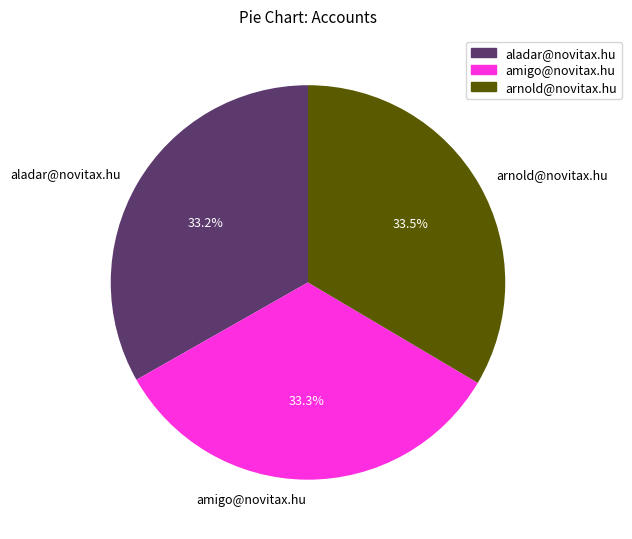

Count the number of slices in the pie.

3